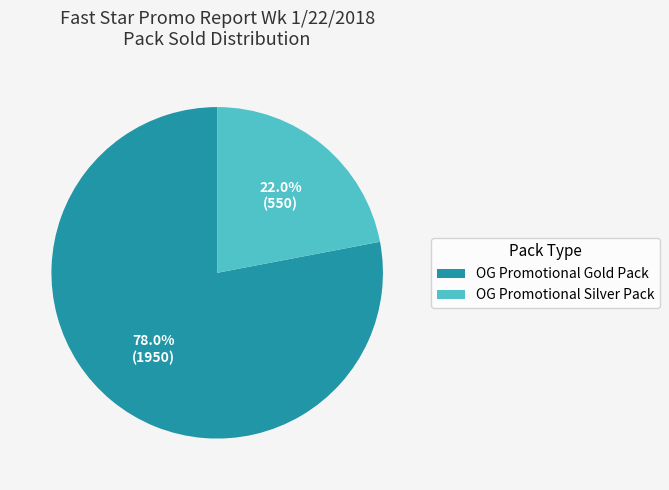

Between OG Promotional Gold Pack and OG Promotional Silver Pack, which is larger?

OG Promotional Gold Pack